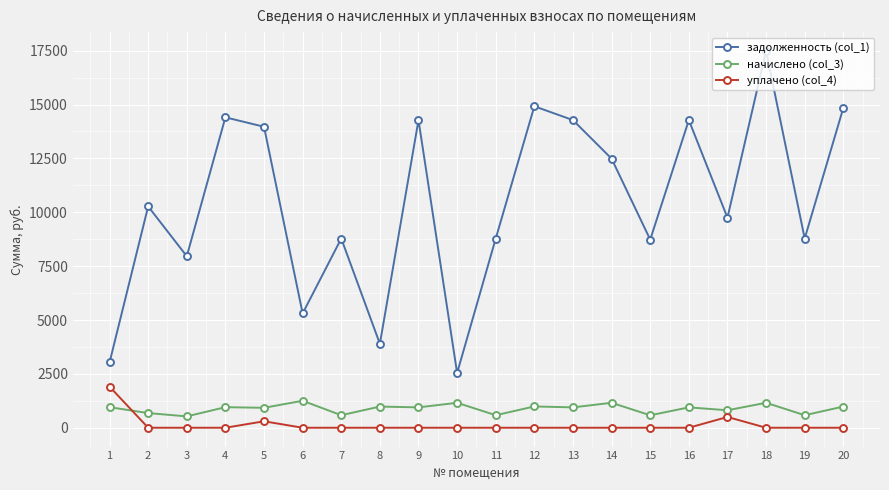

Between 3 and 20, which series saw the biggest shift?

задолженность (col_1)